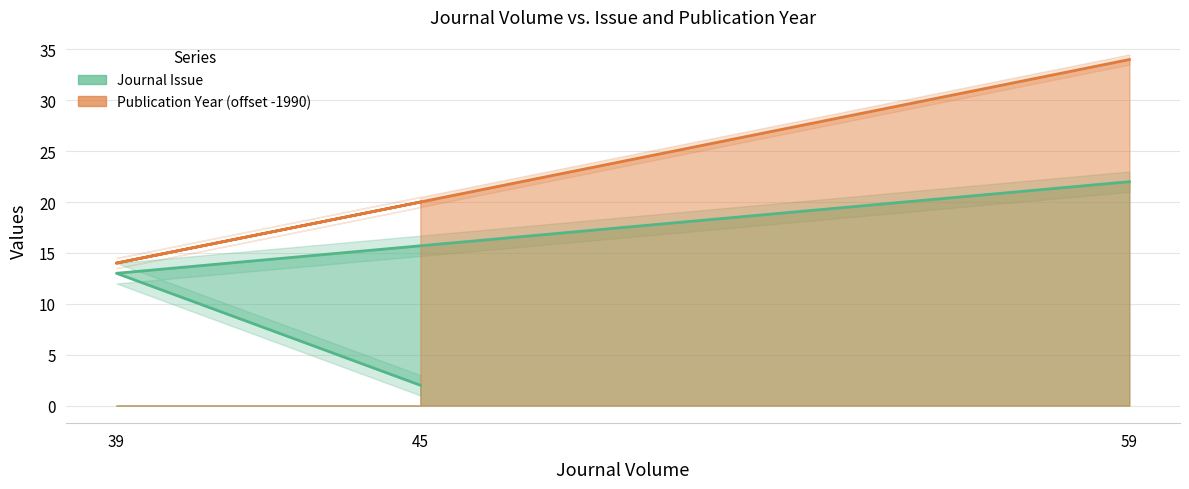

At which label does Journal Issue first exceed 13?

59